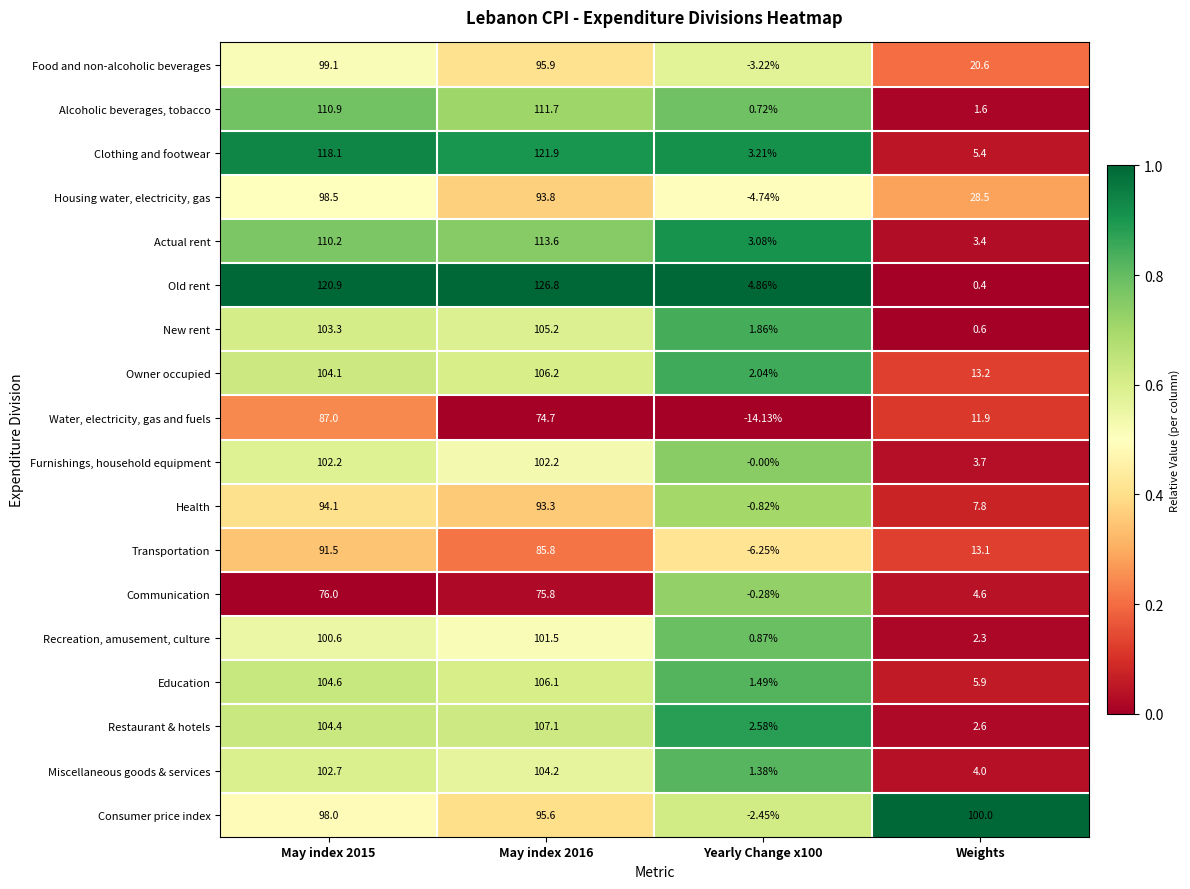

Where is Recreation, amusement, culture nearest to the value 51?

Weights